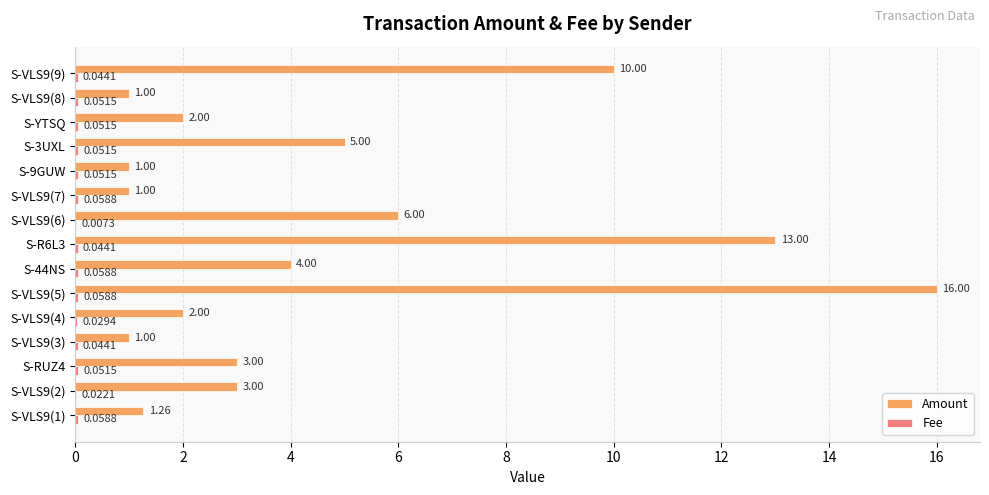

Which series changed the most between S-R6L3 and S-VLS9(7)?

Amount